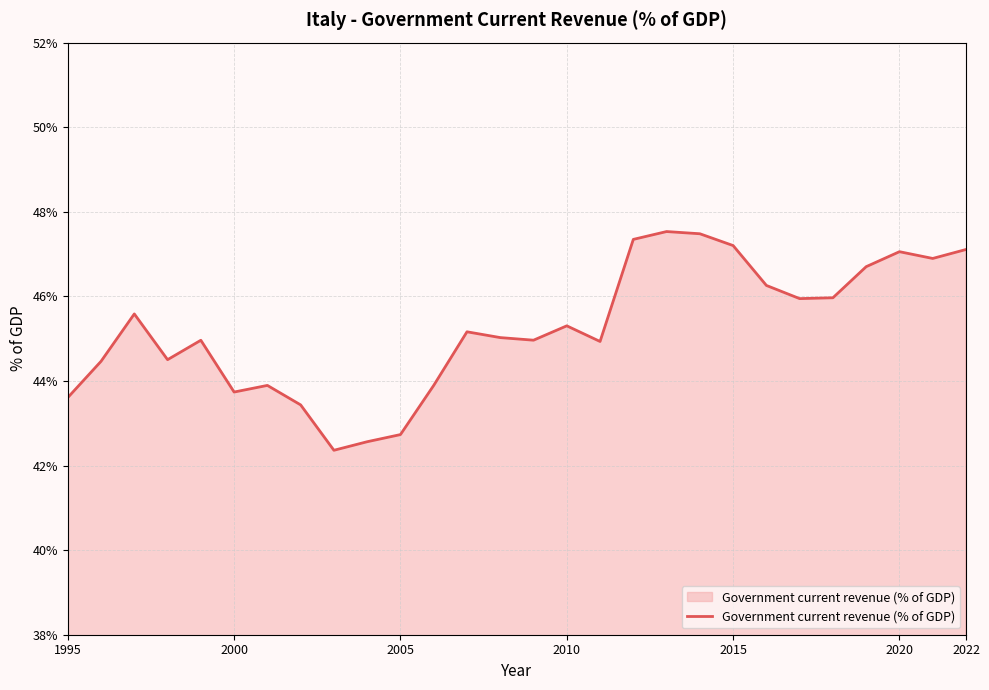

What is the smallest value displayed?

42.4